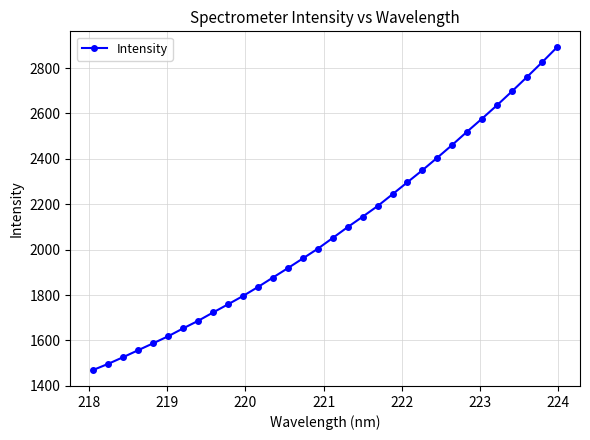

Reading left to right, extract all data points from this chart.

1470.3	1497.2	1526.6	1557.3	1587.6	1618.5	1653.2	1686.4	1723.2	1759.2	1795.8	1835.4	1877.1	1918.6	1961.1	2004.0	2051.4	2099.3	2145.1	2191.9	2244.1	2297.2	2349.9	2405.2	2461.6	2520.3	2577.6	2636.5	2697.7	2760.5	2824.5	2890.7